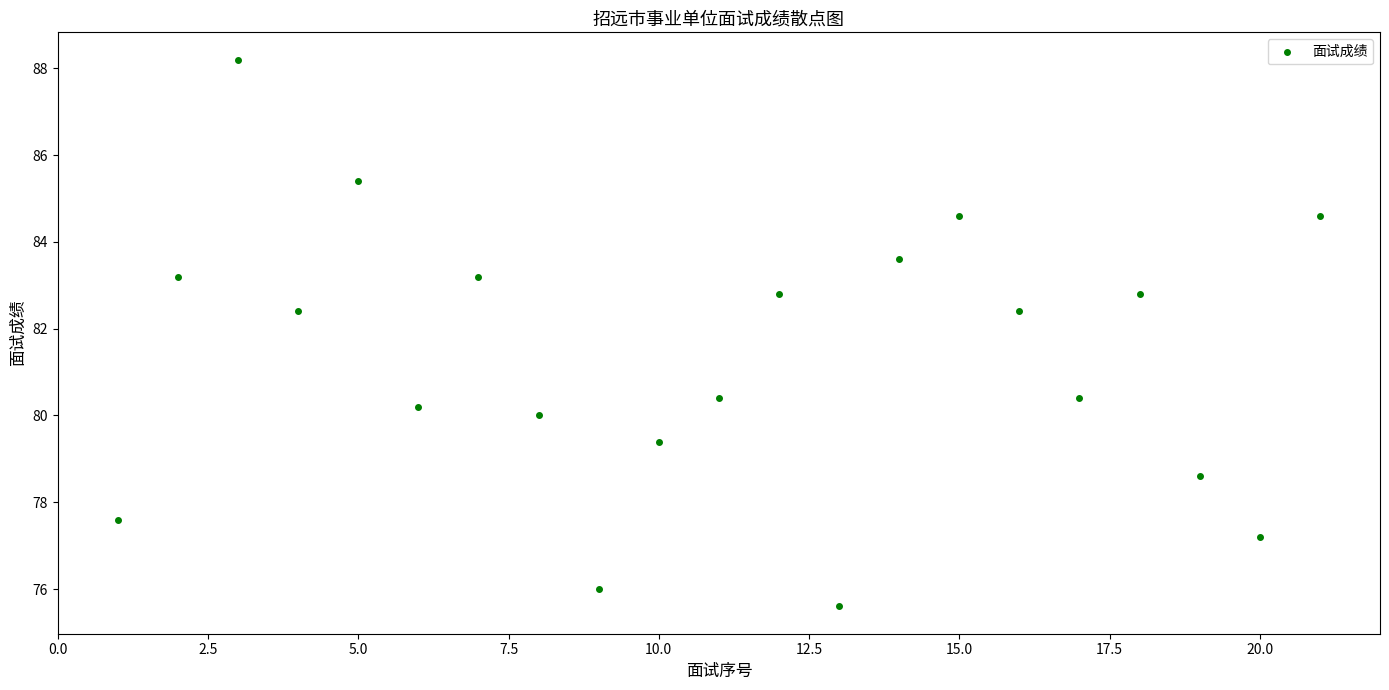

What is the range of X values (max minus min)?

20.0